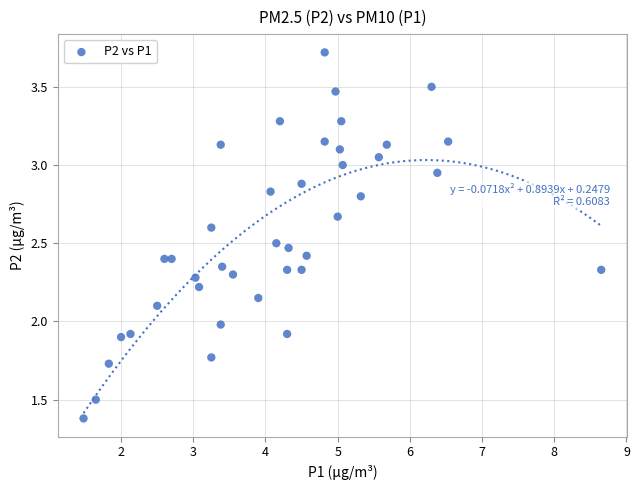

What is the range of X values (max minus min)?

7.2